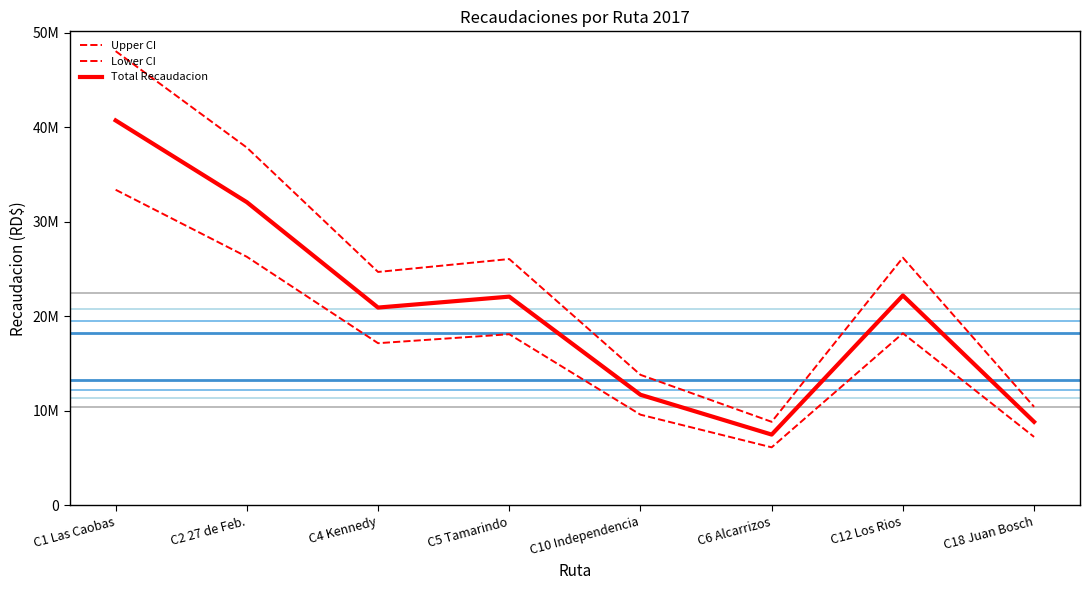

True or false: Upper CI has more than 0 points higher than both neighbors.

True